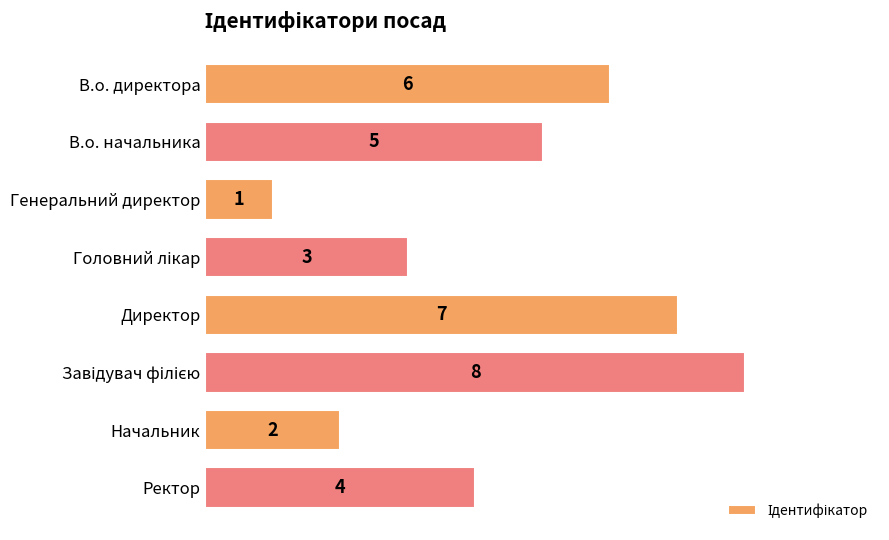

Count the values in the range 3 to 7.

5